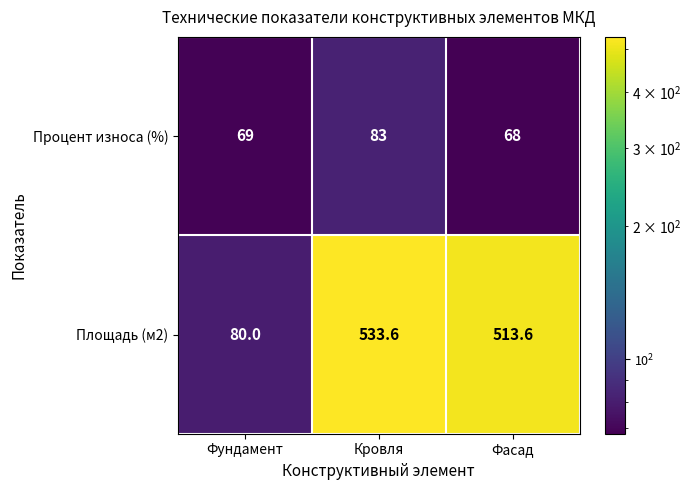

What is the average value of the Площадь (м2) series?

375.7